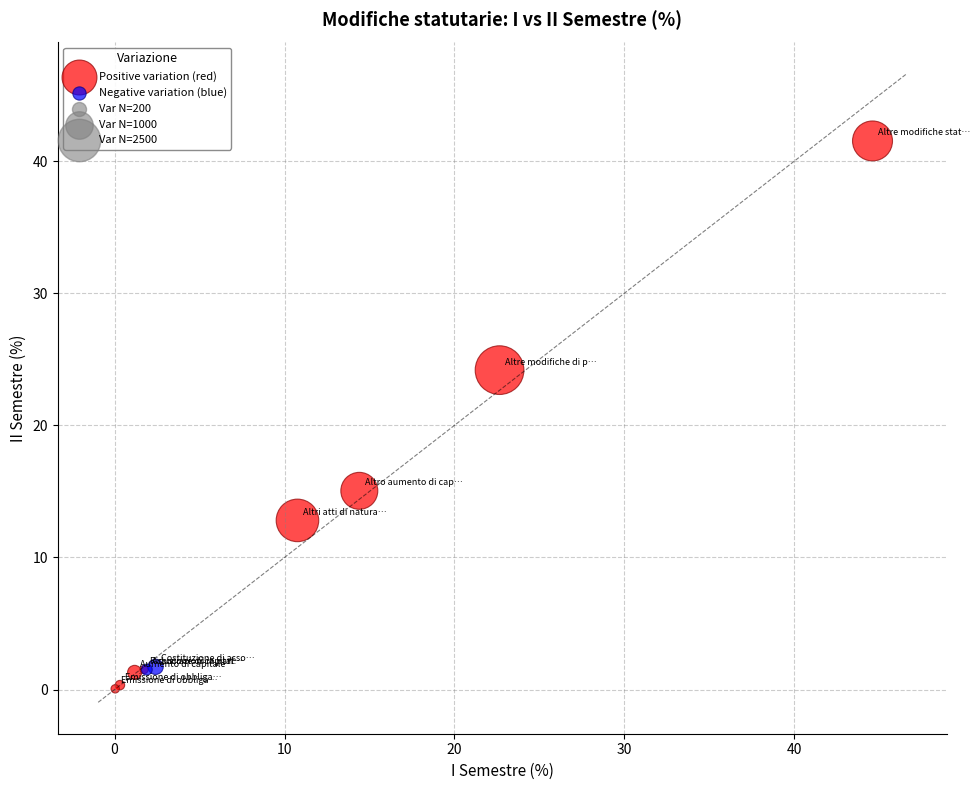

Which series has the largest Y range (max minus min)?

Positive variation (red)